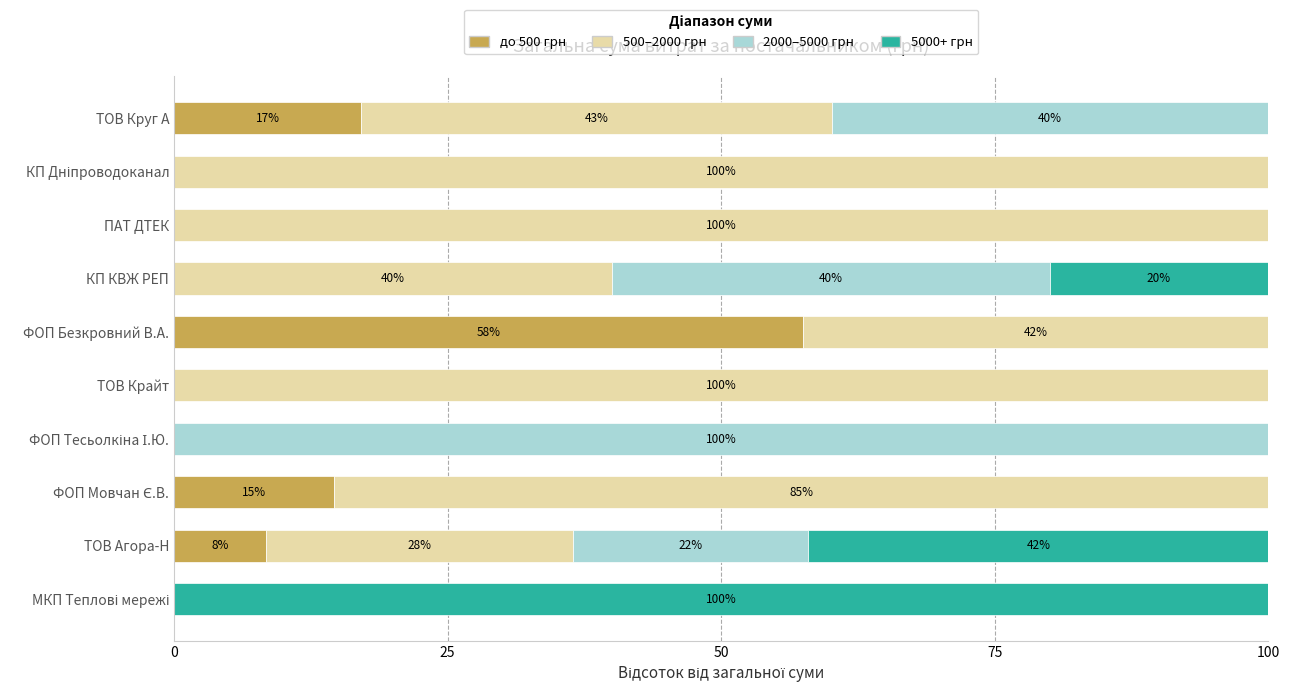

Which category has the highest value in the до 500 грн series?

ФОП Безкровний В.А.